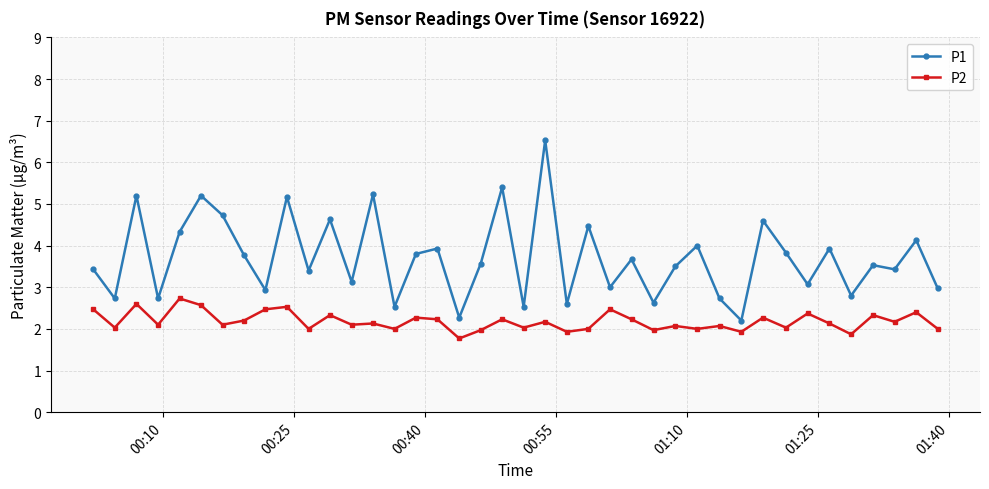

What is the value of the P2 point at the 36th from the left?

1.9